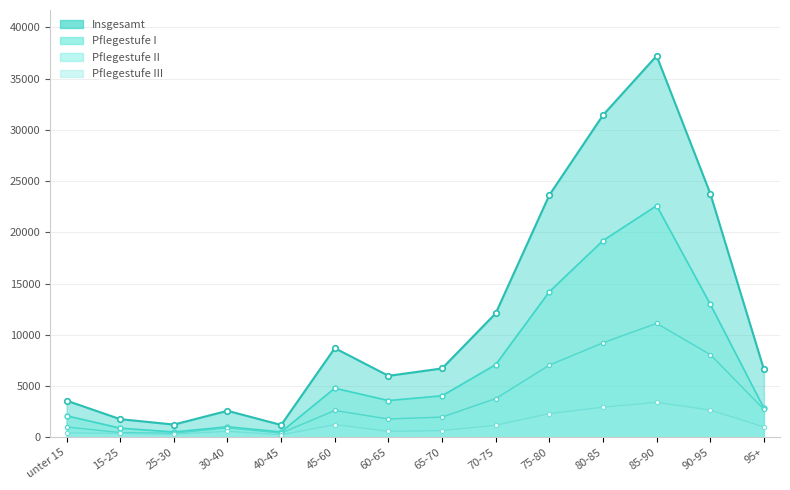

At which label is Pflegestufe II closest to 5774?

75-80